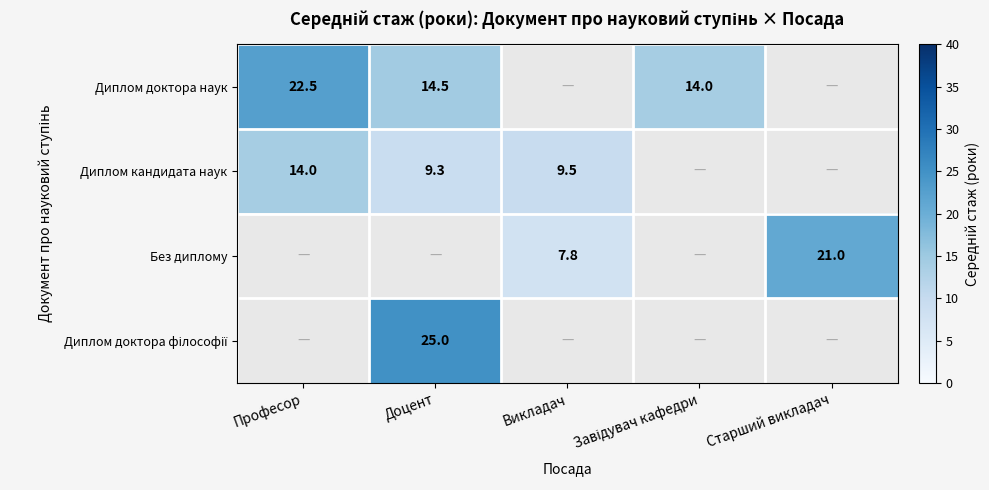

True or false: Без диплому has a value of 21.0 at Старший викладач.

True